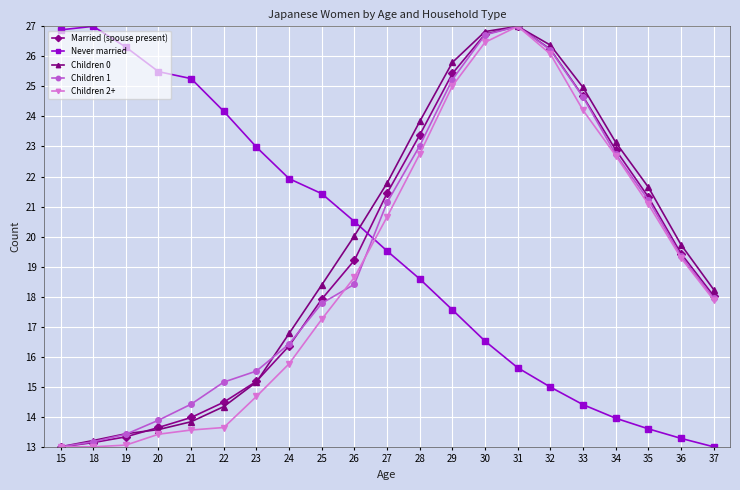

What is the value of the Married (spouse present) point at the 5th from the left?

14.0